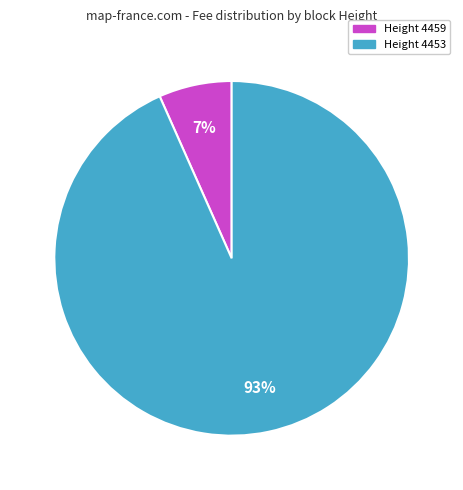

Rank the categories by value from highest to lowest.

Height 4453, Height 4459